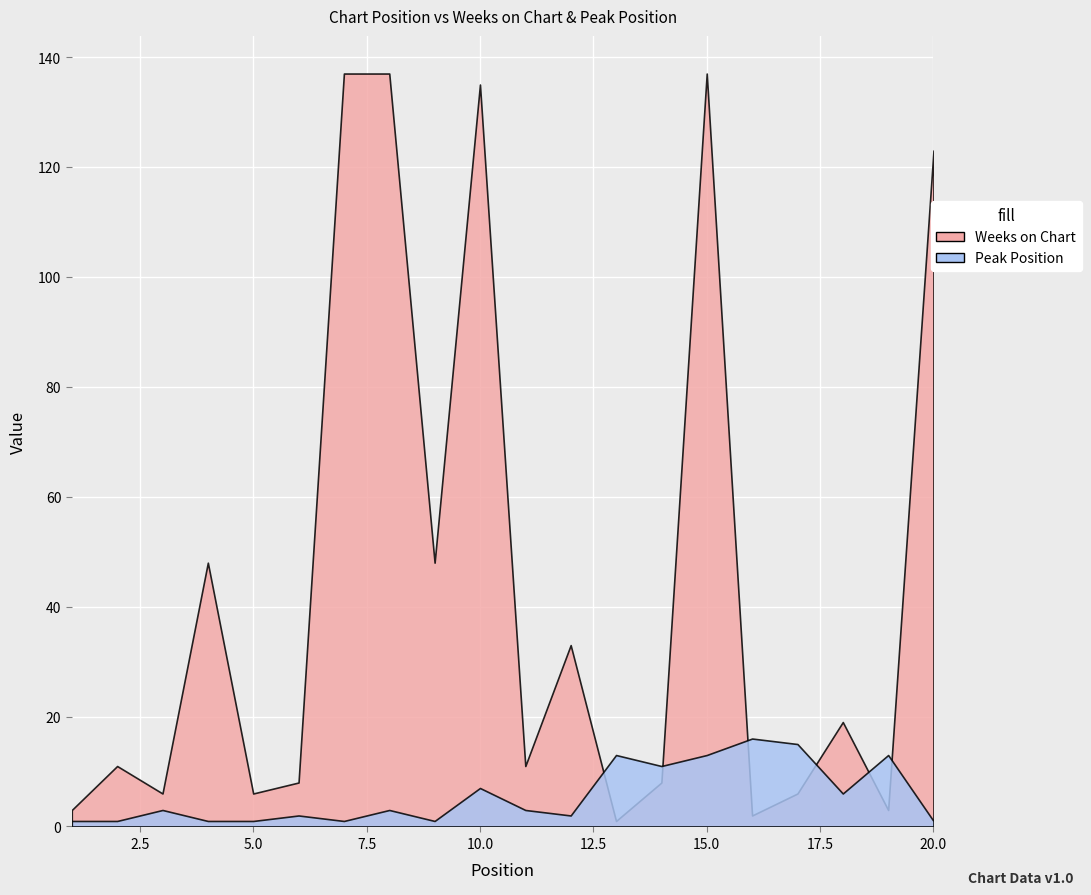

What is the sum of all Peak Position values?

114